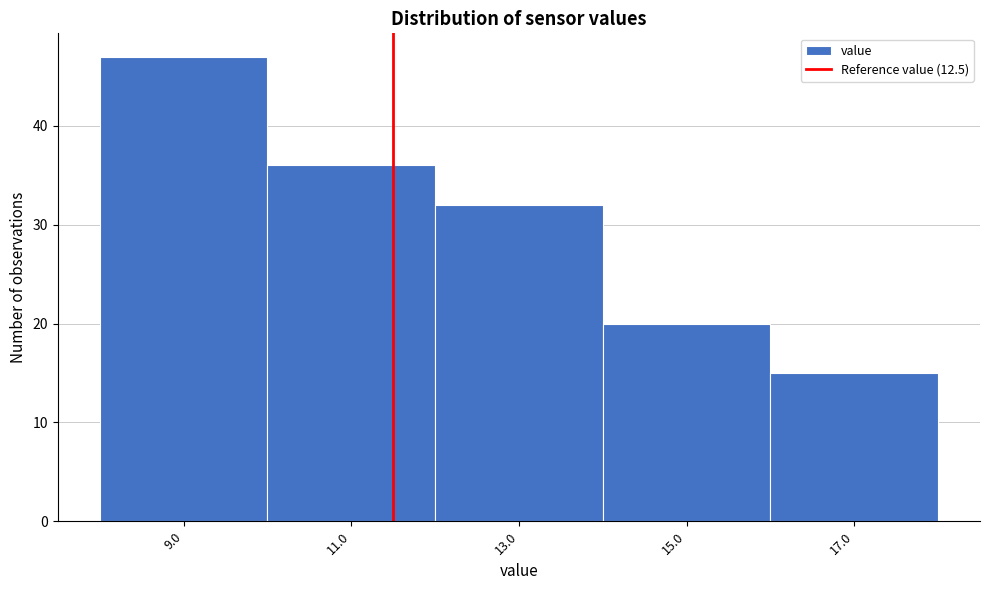

Reading right to left, list all the values displayed in this chart.

15	20	32	36	47